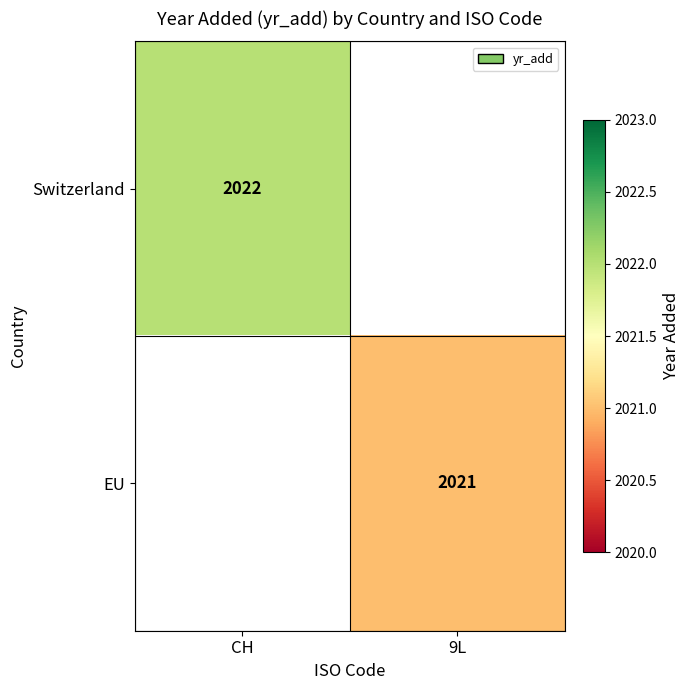

Is it true that Switzerland equals 2022 at CH?

True